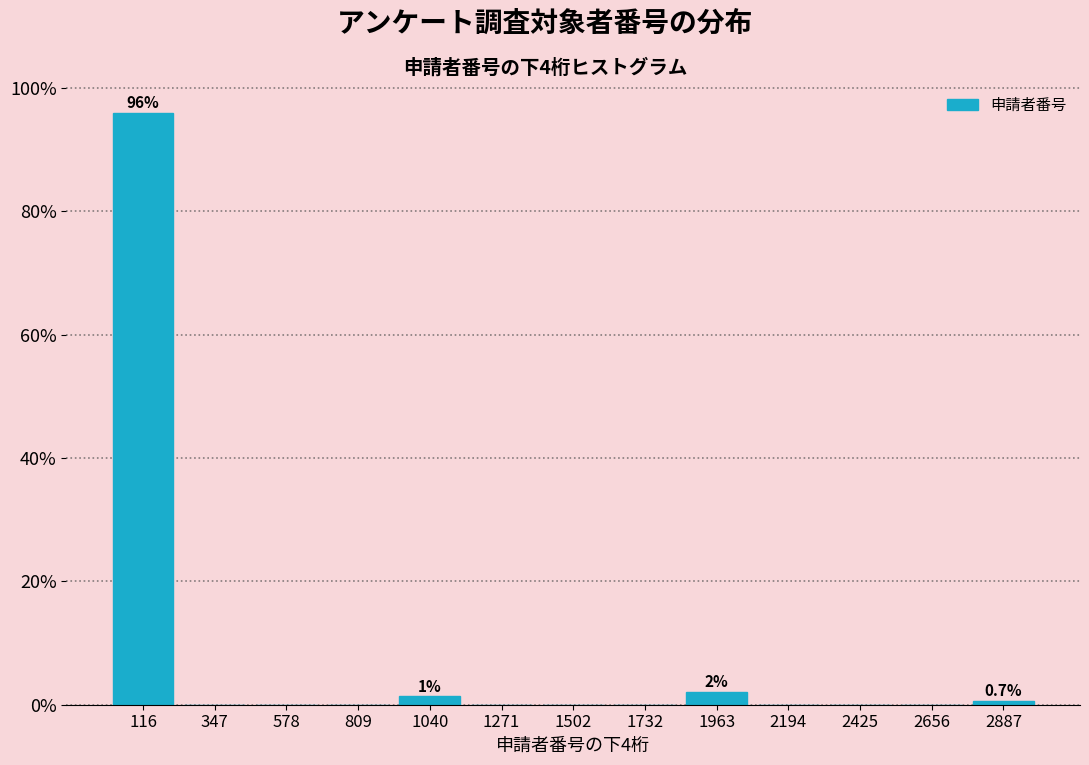

Over which range of the x-axis is the bar tallest?

0 to 250